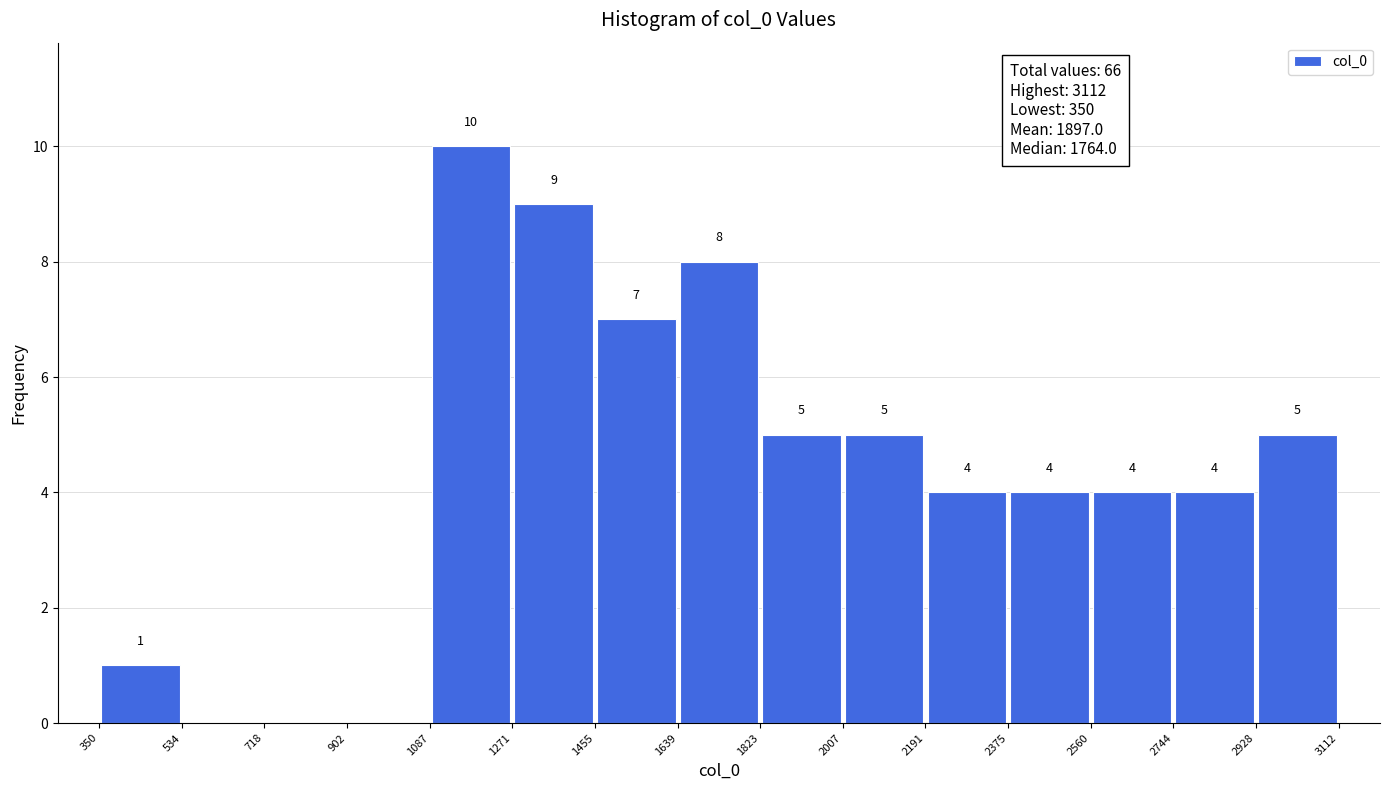

Which range on the x-axis has the tallest bar?

1087 to 1271